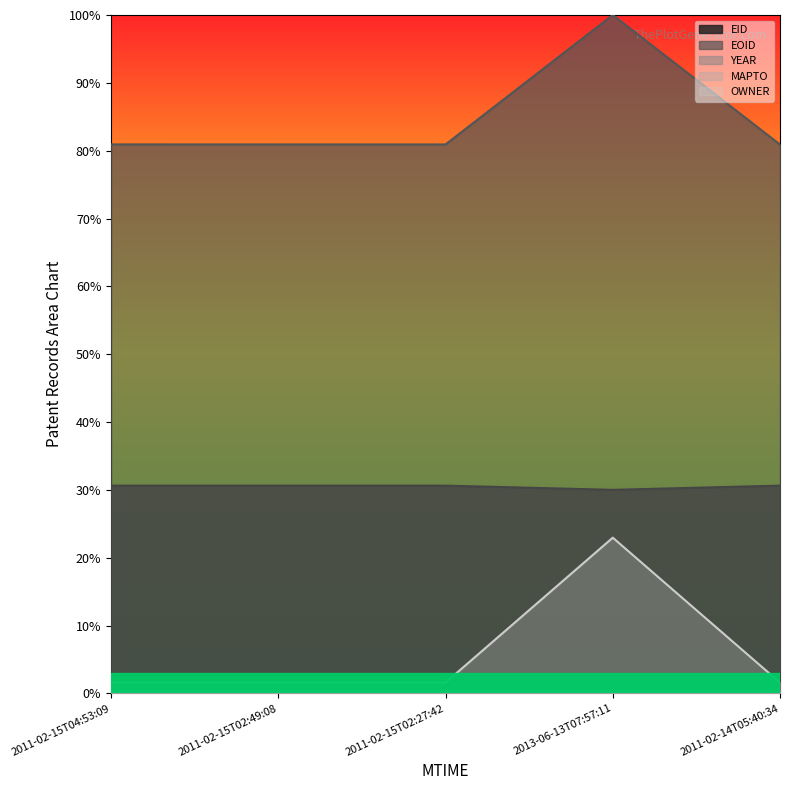

What is the average value of the EOID series?

0.8